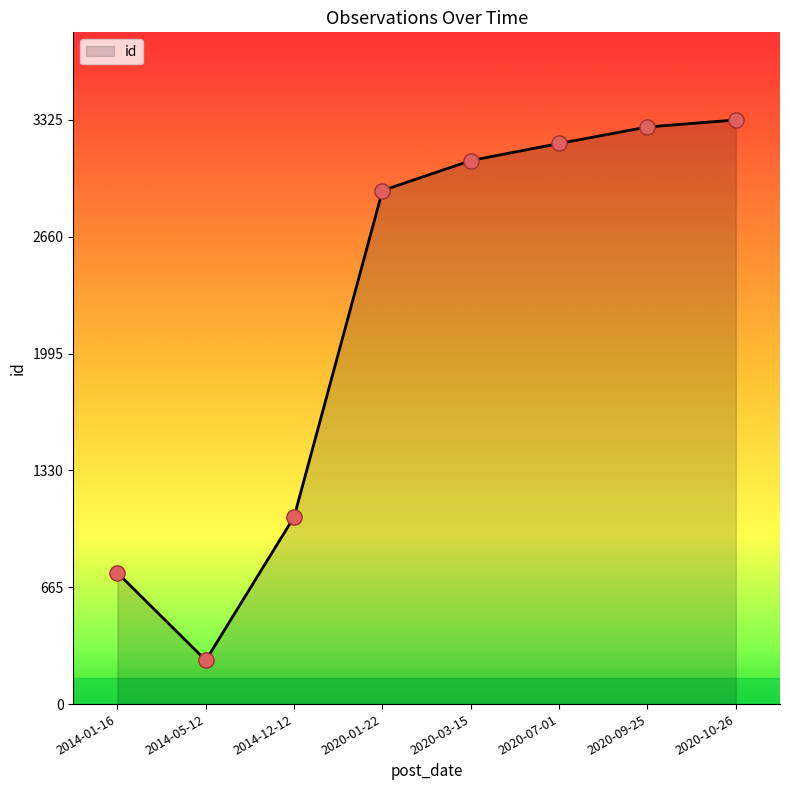

Which has a higher value, 2014-12-12 or 2020-10-26?

2020-10-26